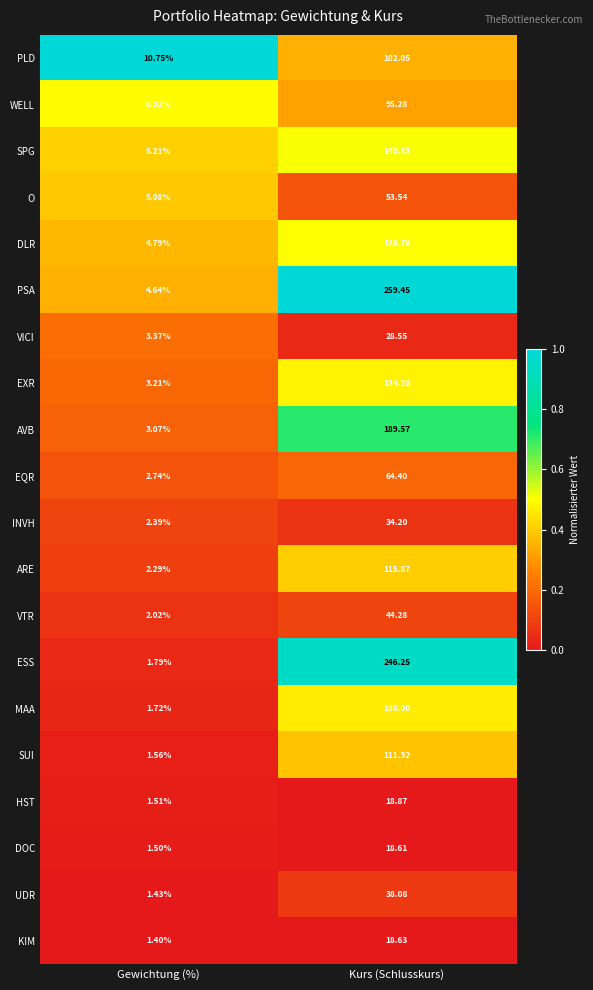

At which label does ARE reach its minimum?

Gewichtung (%)